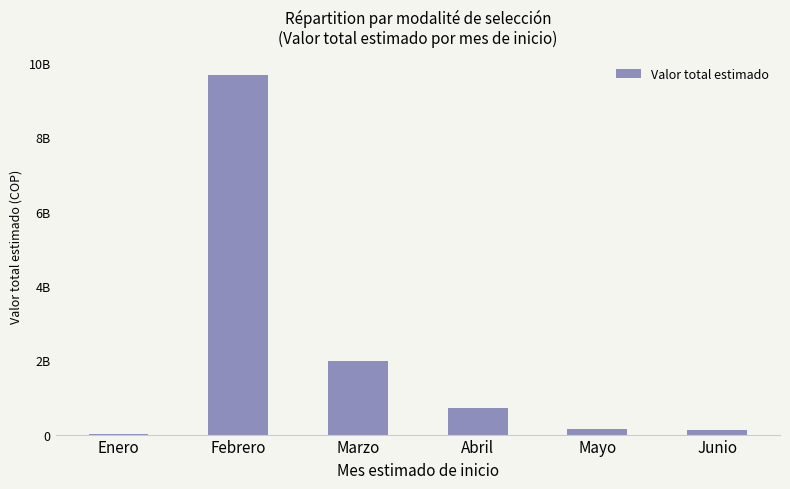

List the labels in order of value, largest first.

Febrero, Marzo, Abril, Mayo, Junio, Enero